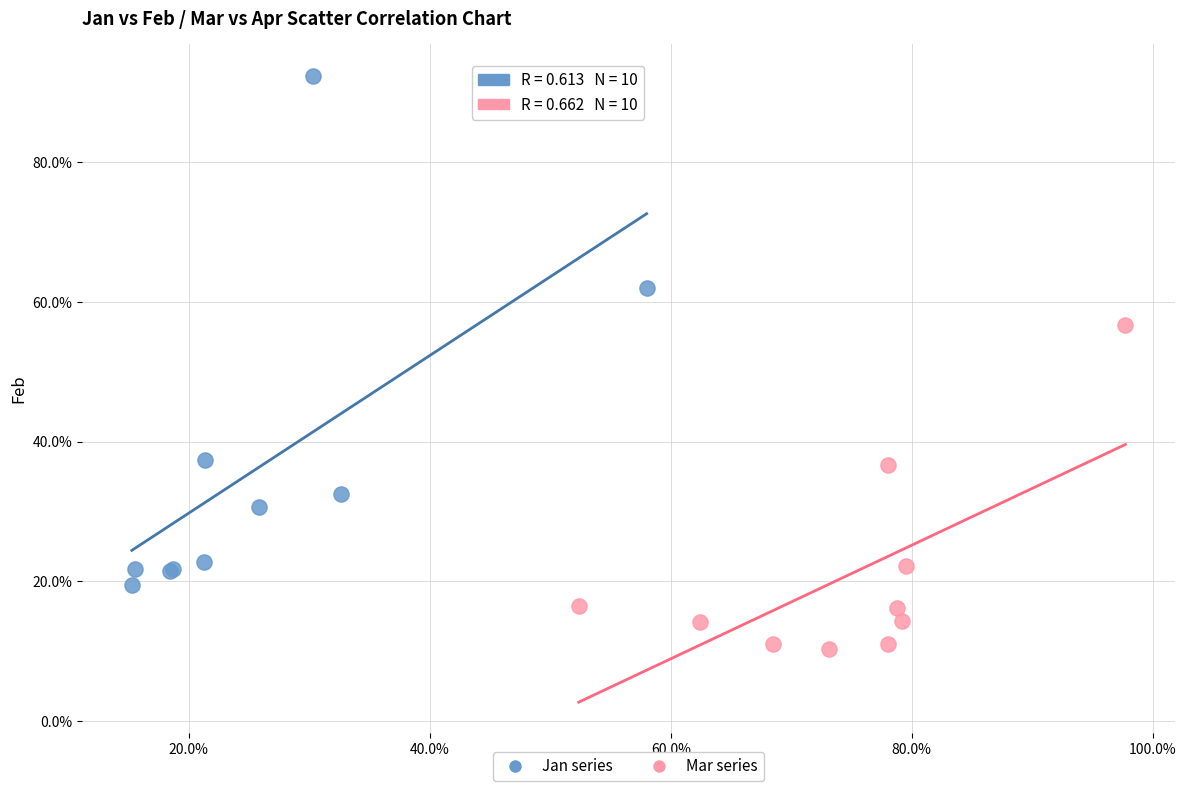

Which series contains the lowest Y value?

Mar series